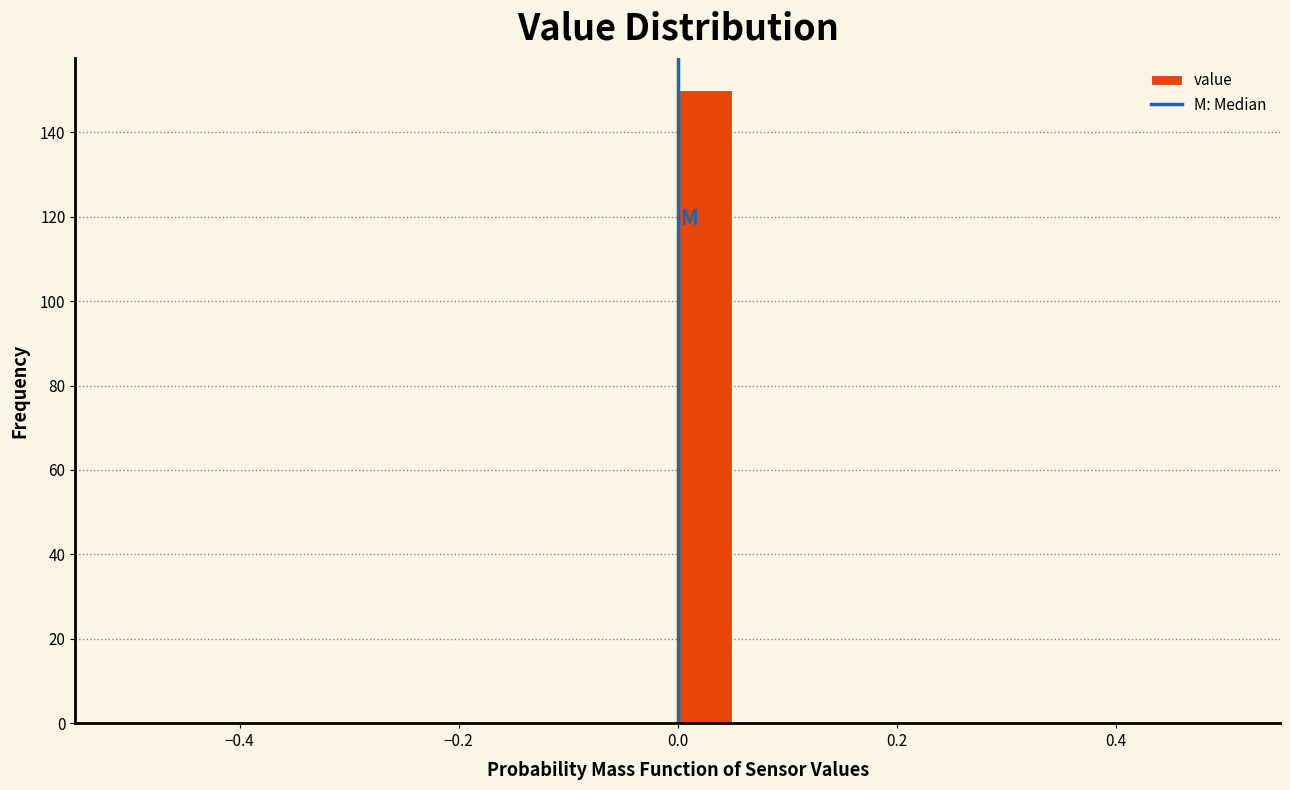

Around what value on the x-axis is the tallest bar? Give the approximate position of its centre, as read against the axis.

0.02